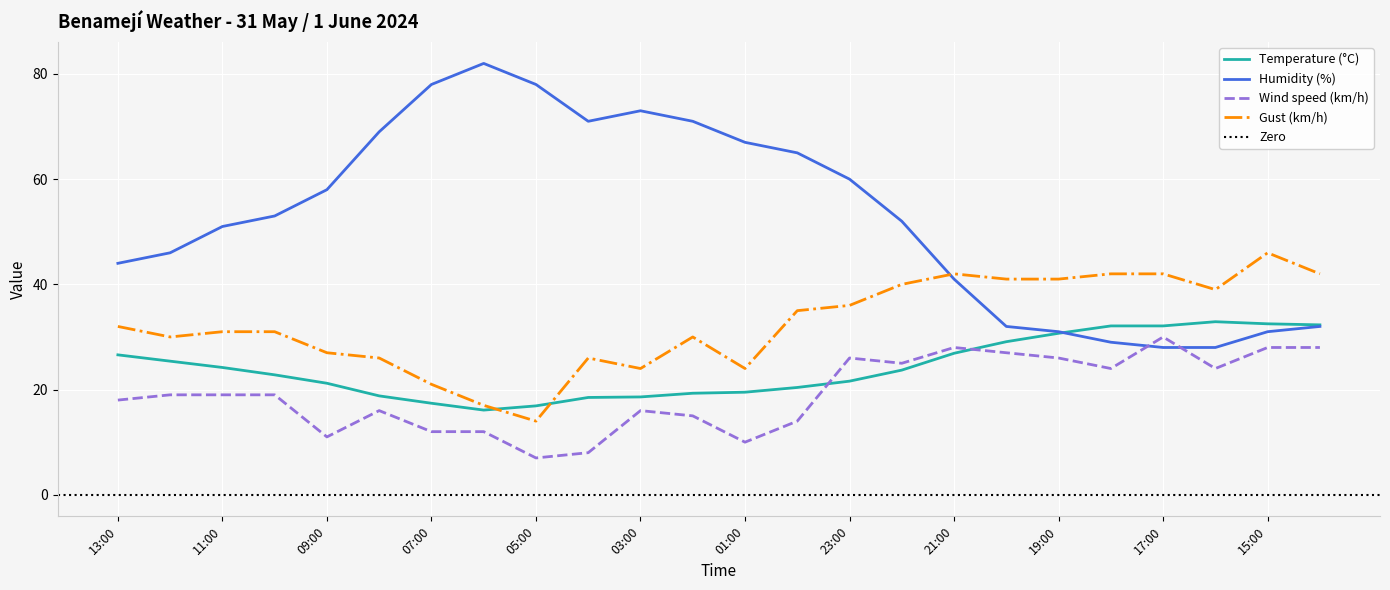

Is this an area chart (filled region under the line)?

No